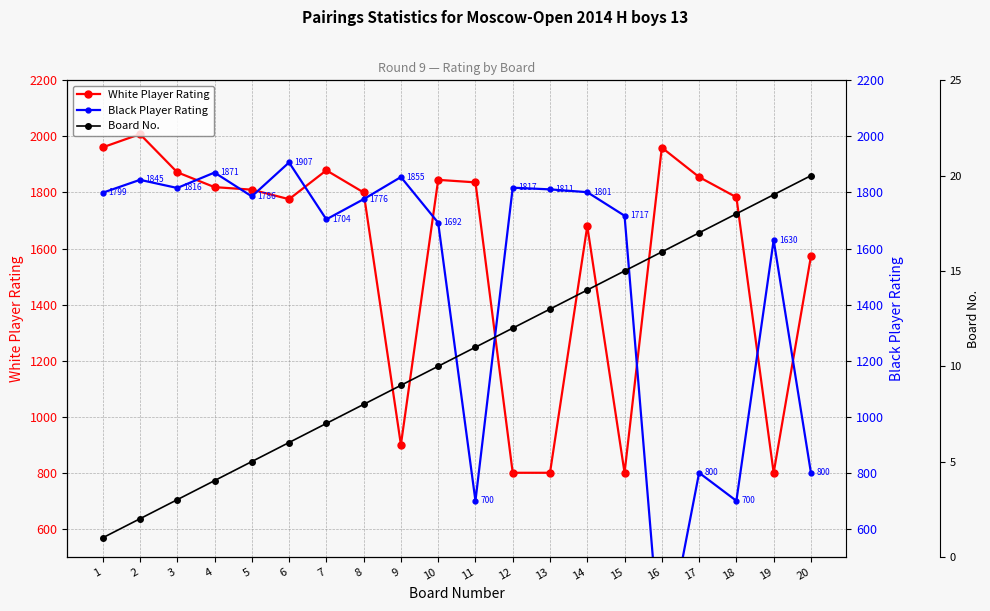

Which category has the highest value in the White Player Rating series?

2